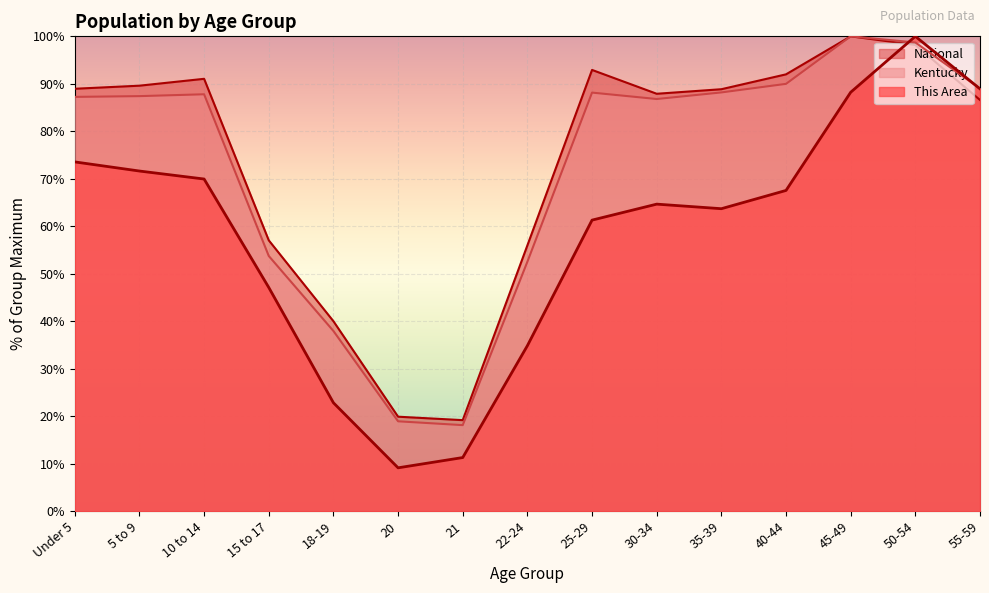

List the series in order of their peak value, lowest first.

This Area, Kentucky, National